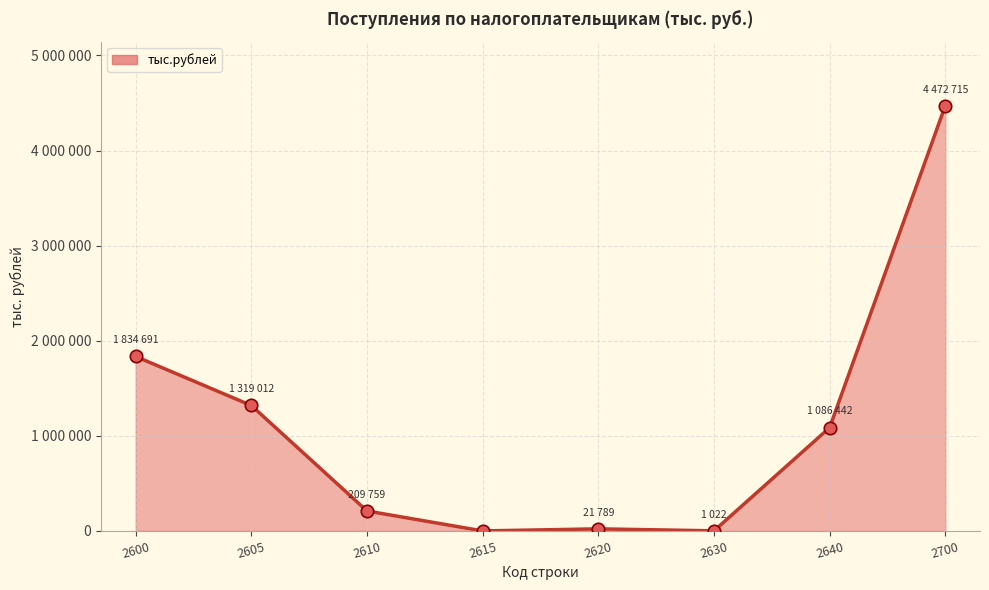

What is the change in value from 2610 to 2640?

+876683